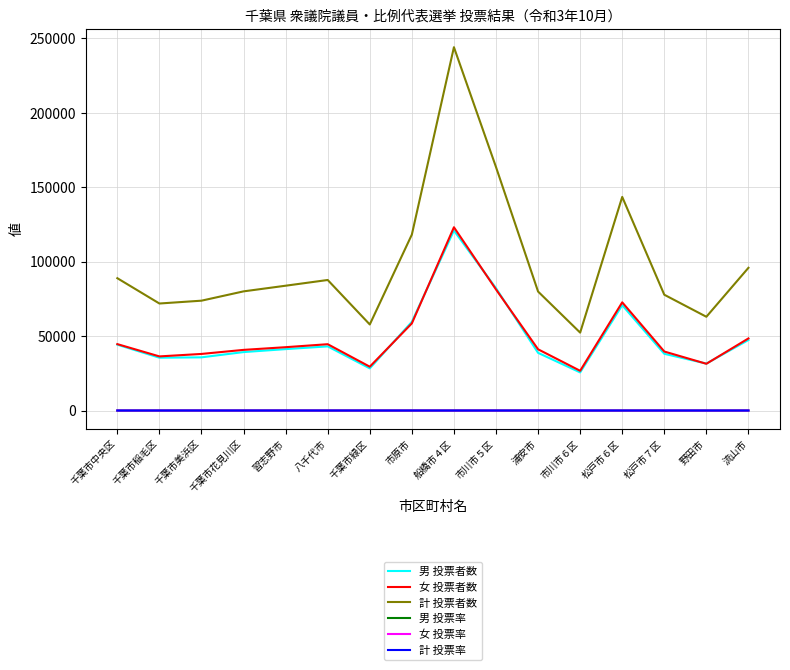

The value of 男 投票者数 at 市原市 is 13159.4. True or false?

False